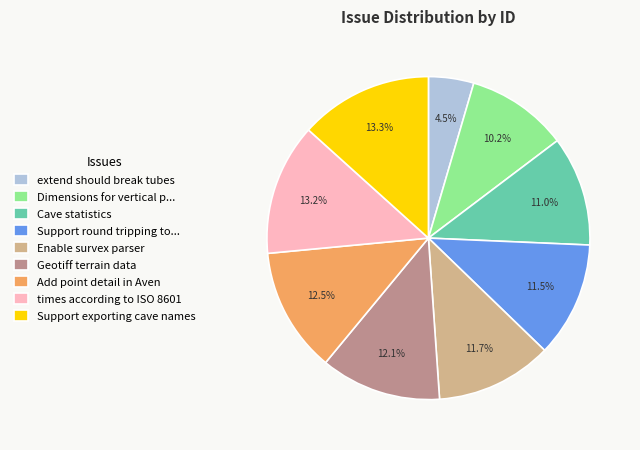

The Cave statistics slice represents 11% of the pie. True or false?

True